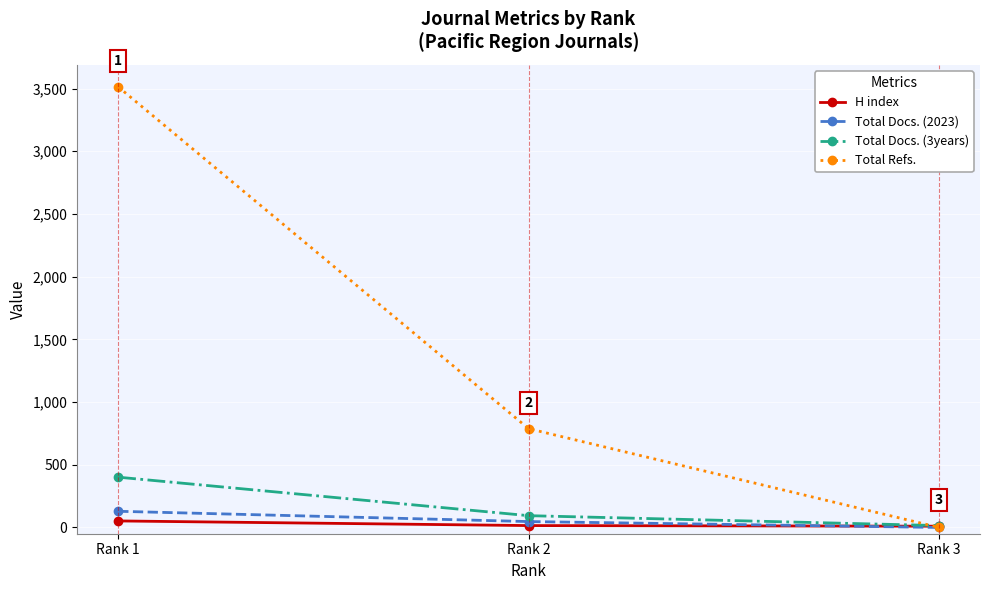

What is the greatest value displayed?

3514